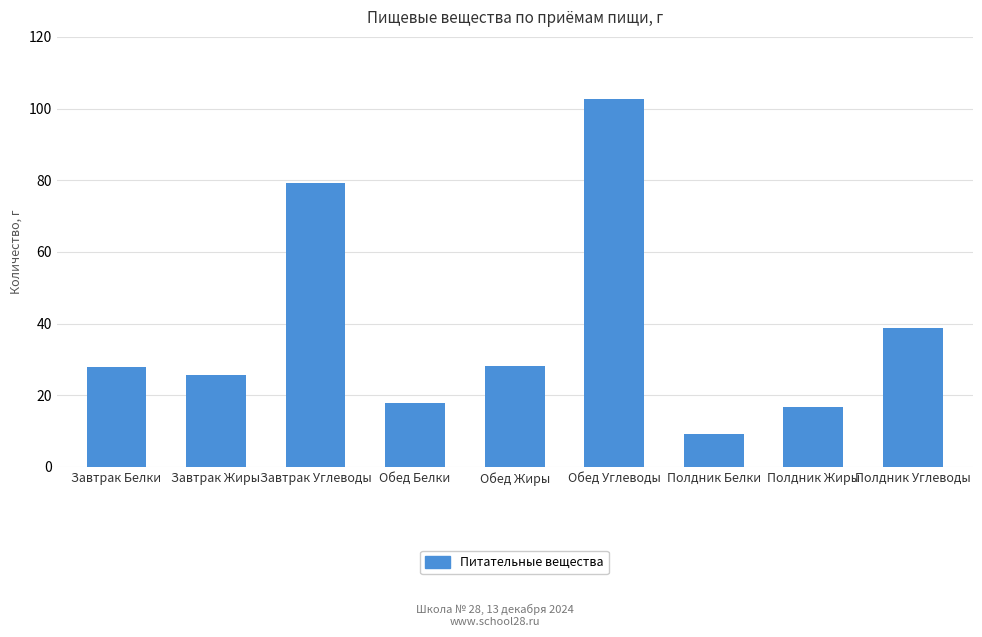

What is the sum of the values at Обед Жиры and Полдник Жиры?

44.7